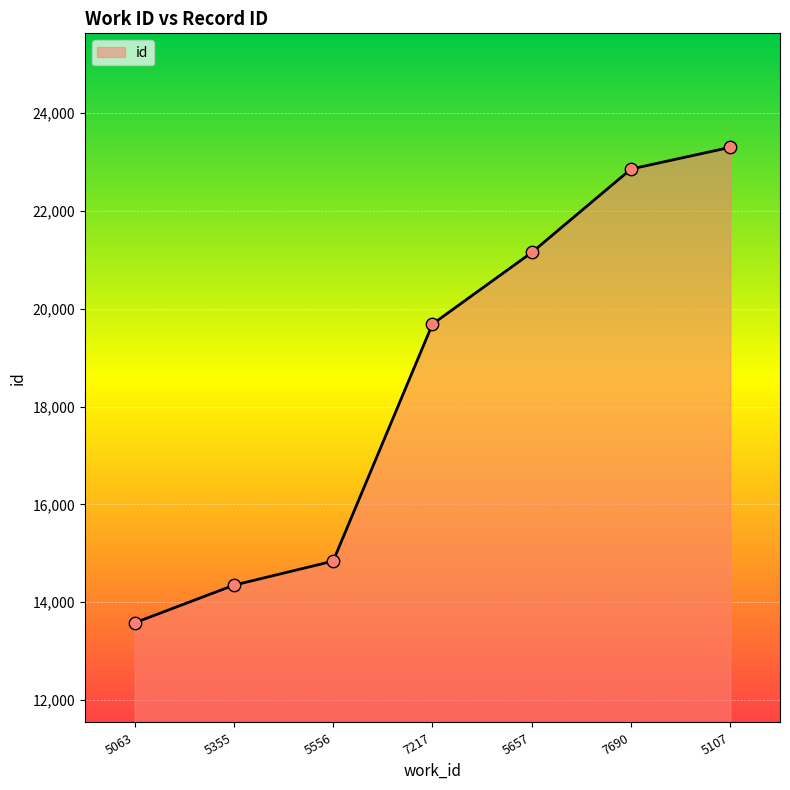

Between 7690 and 5355, which is larger?

7690